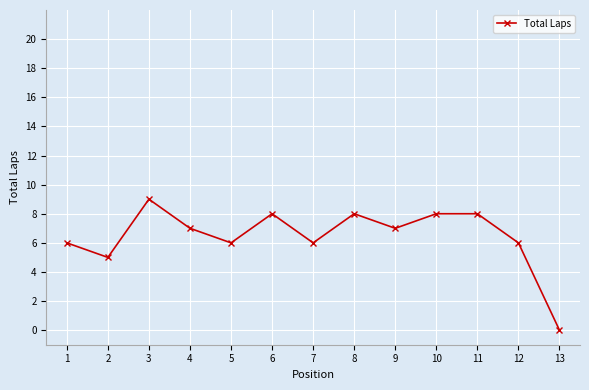

How many values are between 6 and 8?

10